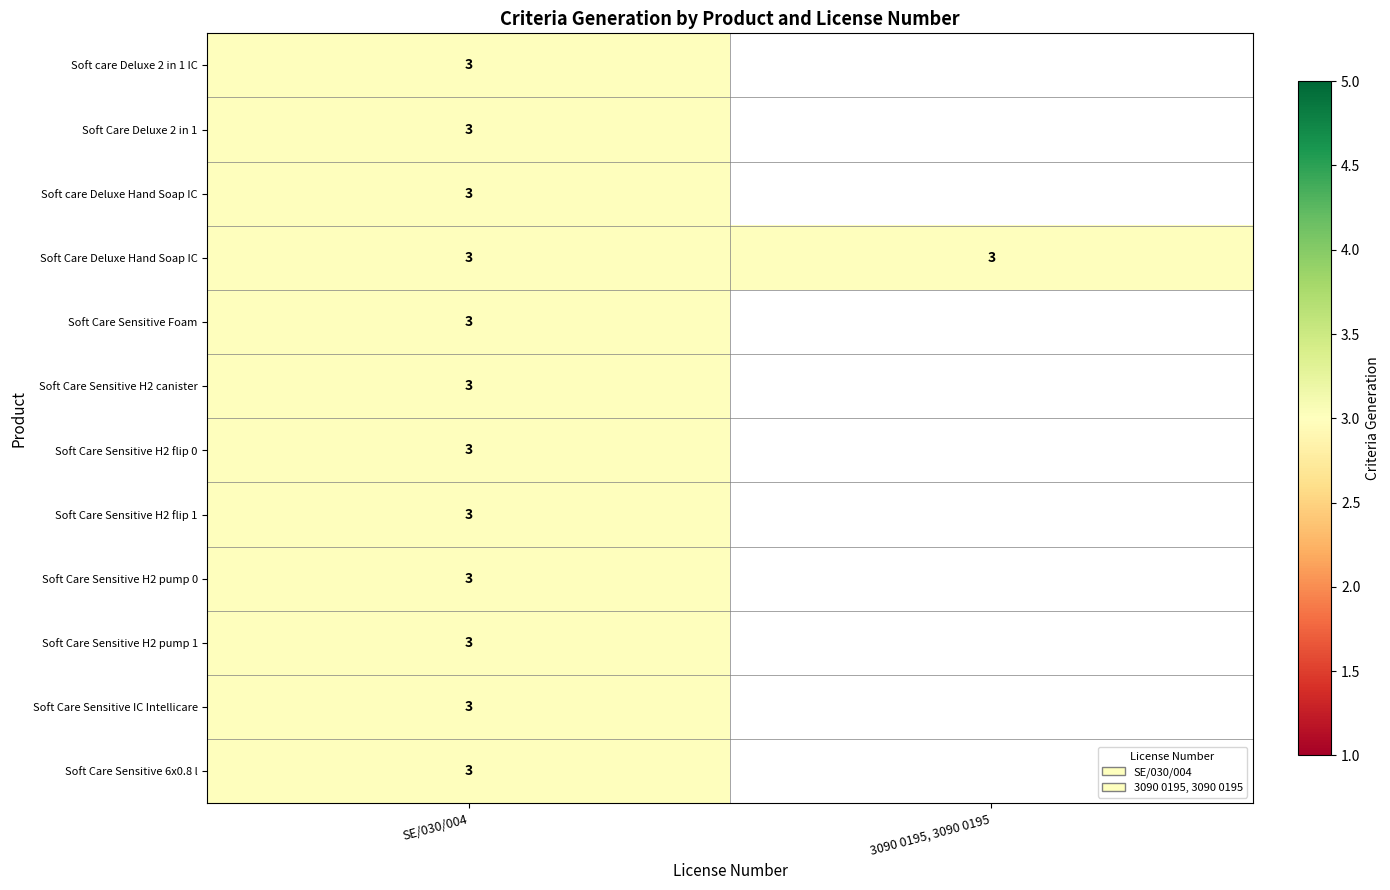

Is it true that Soft Care Sensitive H2 flip 0 equals 3 at SE/030/004?

True